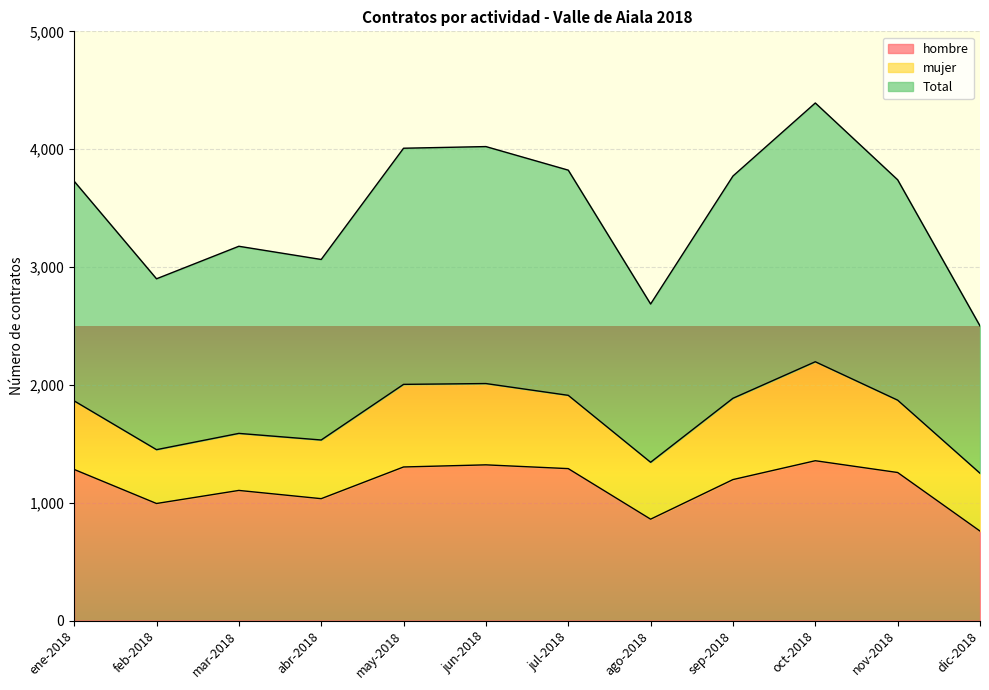

What position from the left is ago-2018?

8